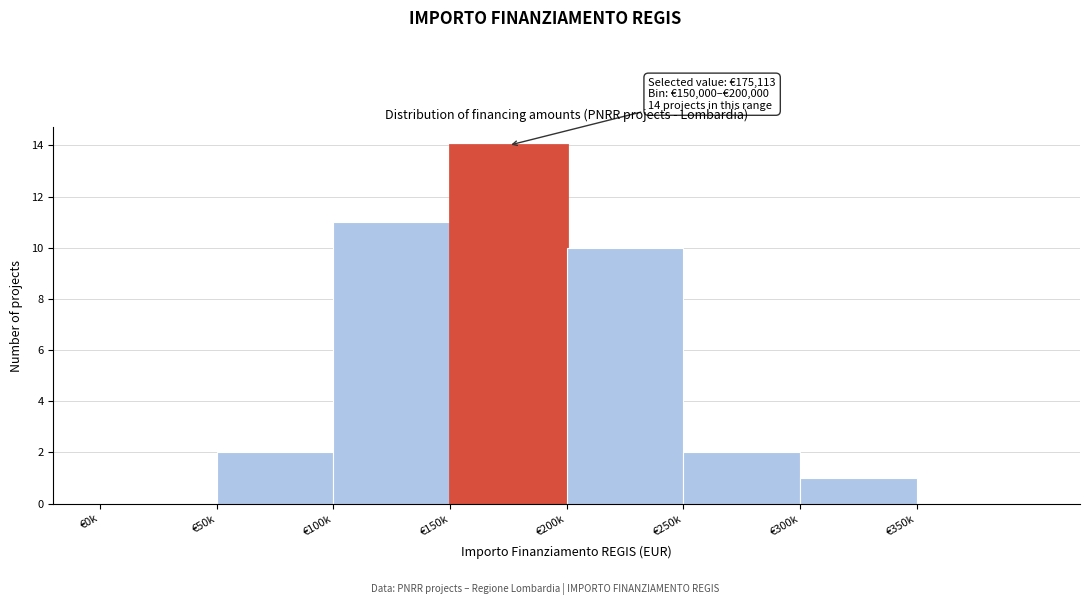

Reading right to left, extract all data points from this chart.

€350k=0	€300k=1	€250k=2	€200k=10	€150k=14	€100k=11	€50k=2	€0k=0